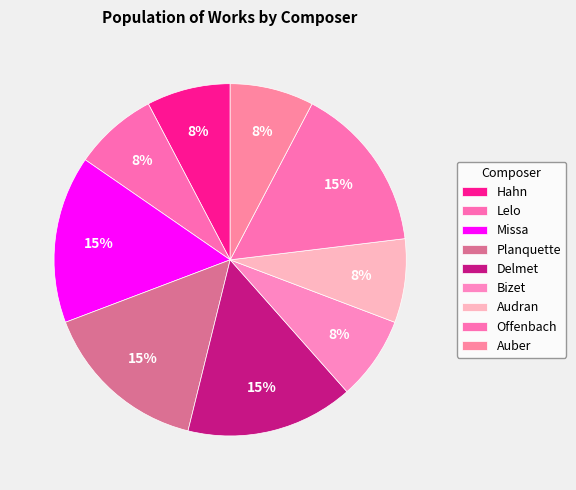

Is it true that Delmet is 10% of the pie?

False